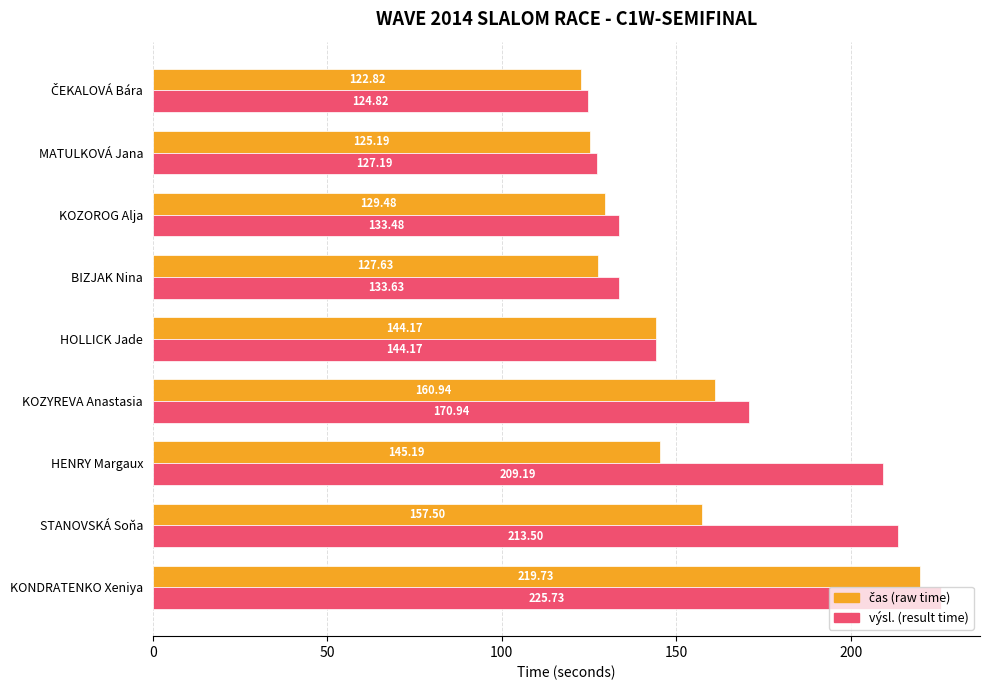

What is the total value across all series at KOZOROG Alja?

263.0